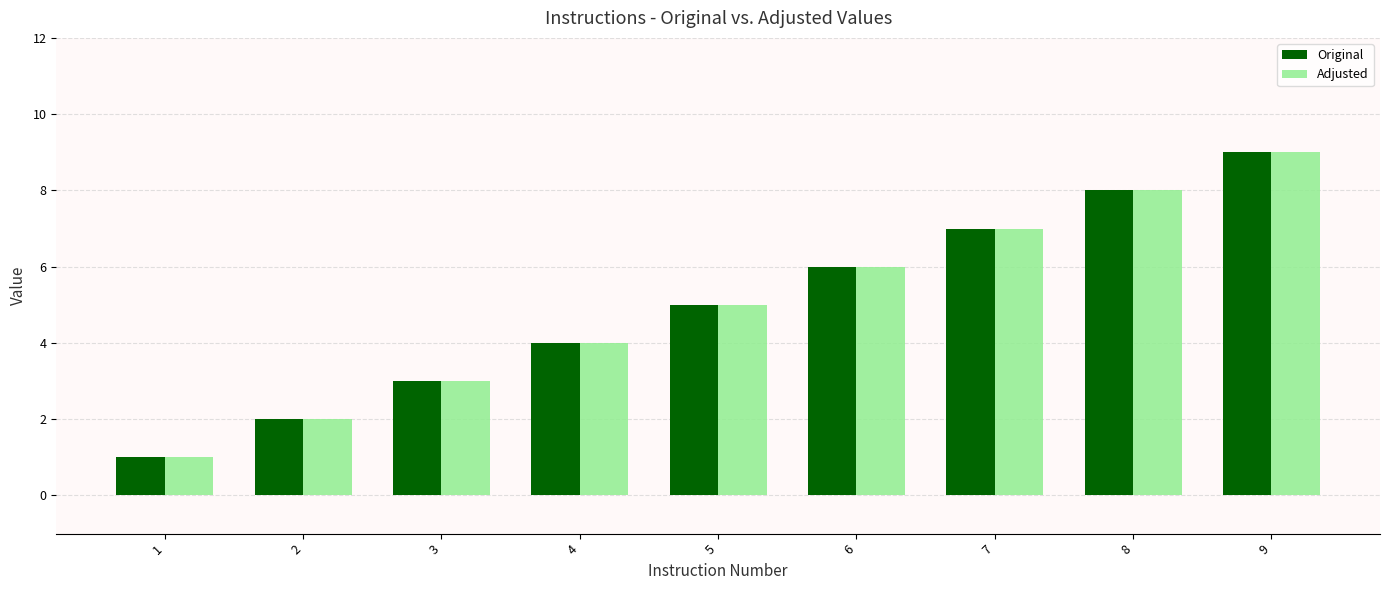

List the labels in order of Adjusted value, largest first.

9, 8, 7, 6, 5, 4, 3, 2, 1